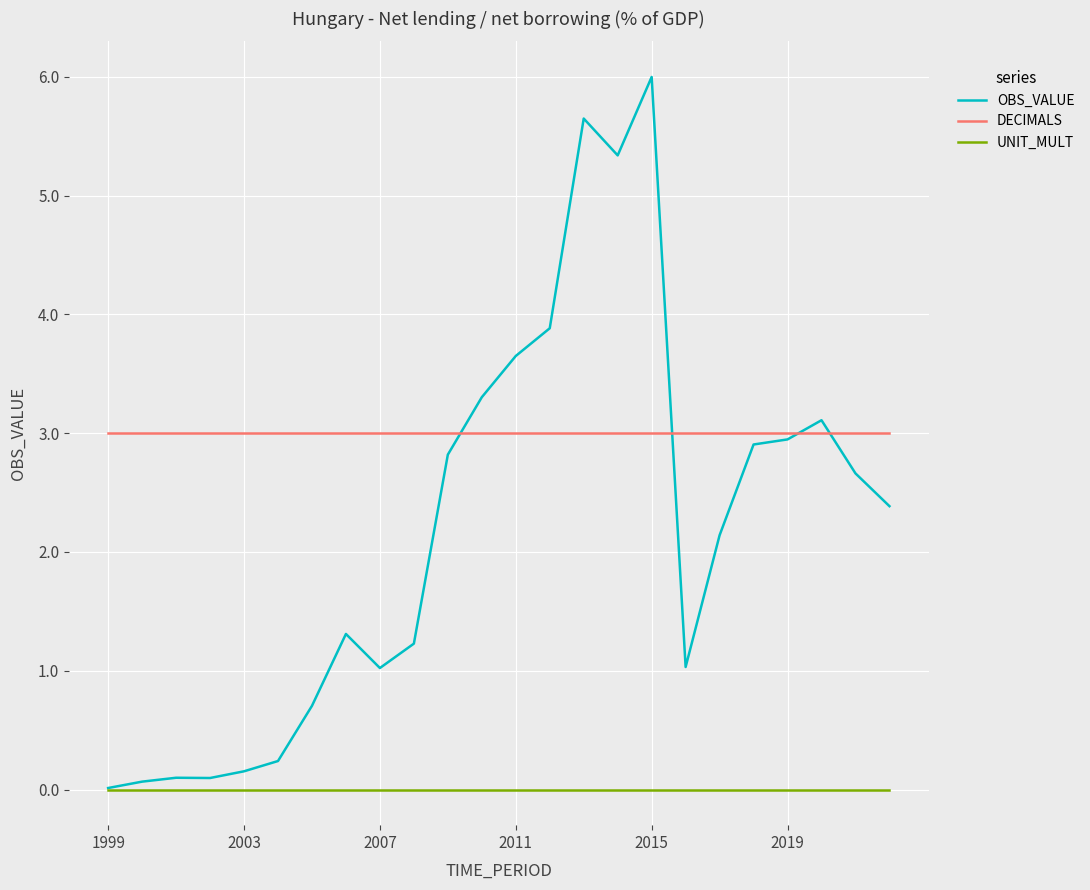

True or false: DECIMALS and UNIT_MULT cross at least once.

False